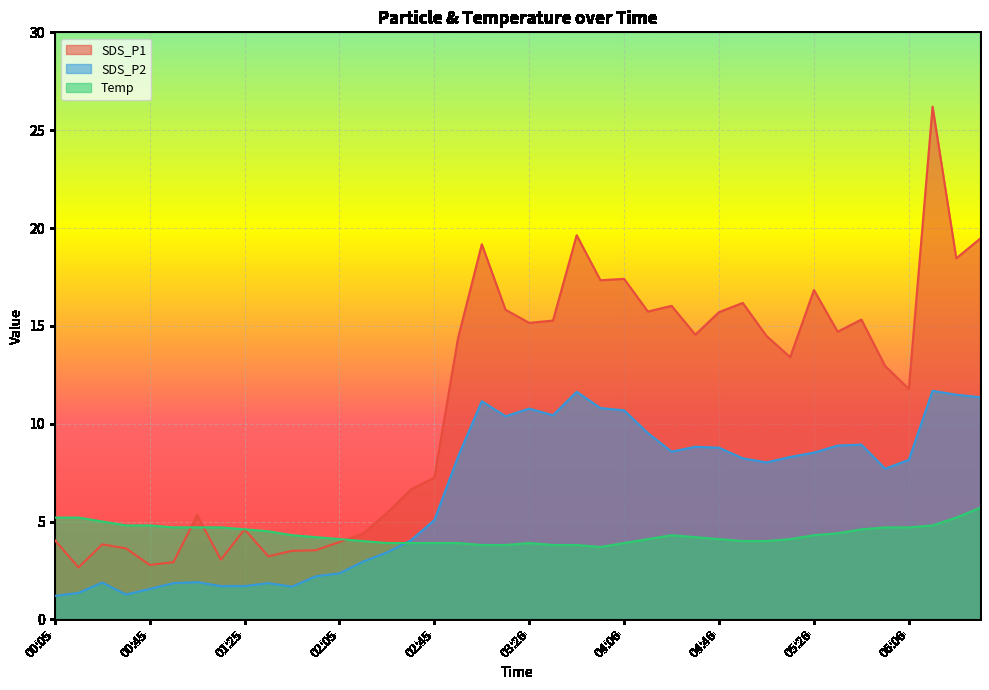

Read the Temp value at 01:15.

4.7